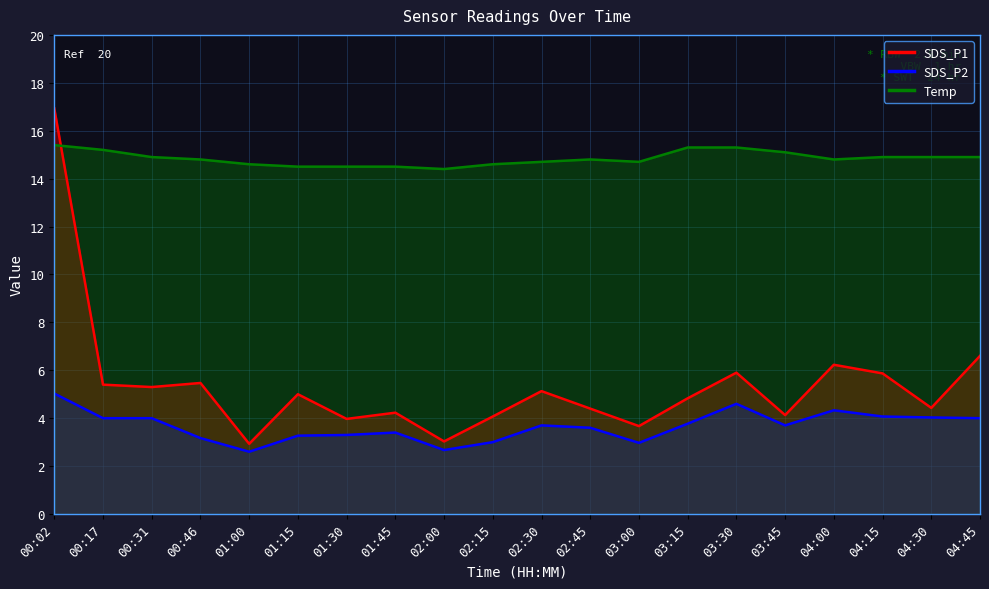

Which series has the widest spread of values?

SDS_P1